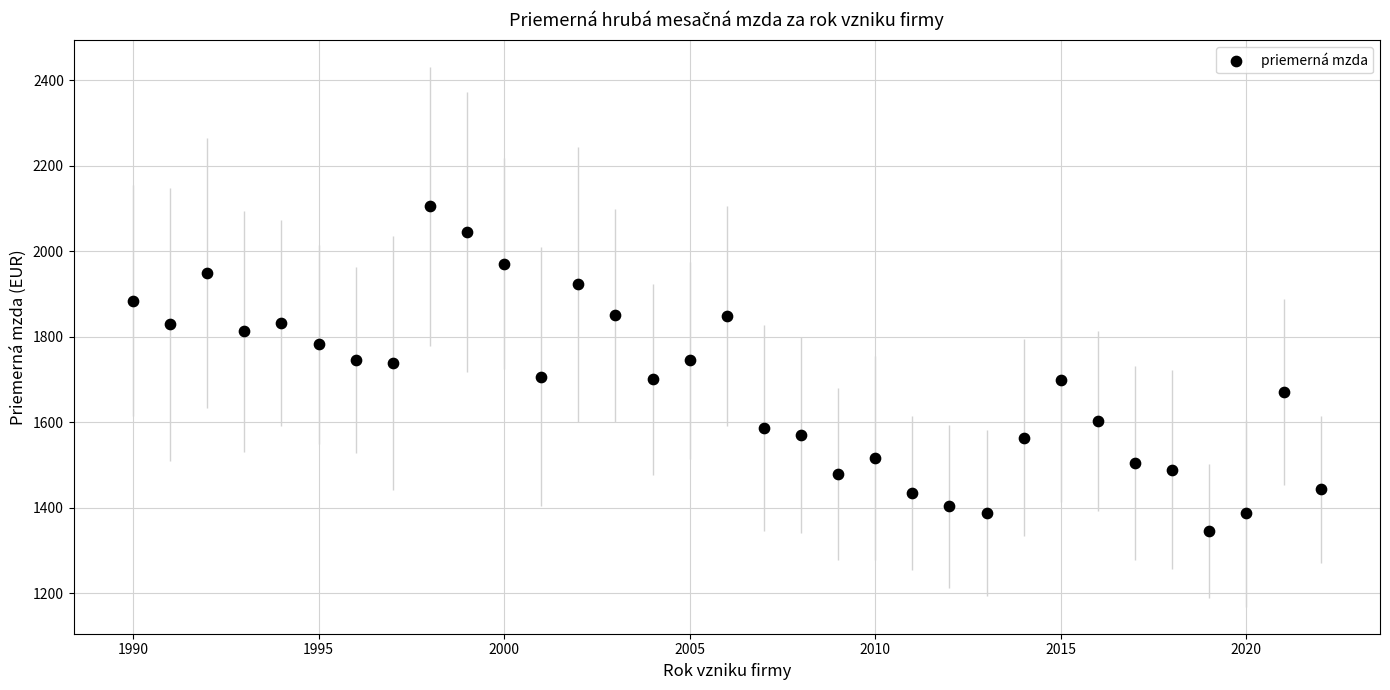

What is the range of X values (max minus min)?

32.0